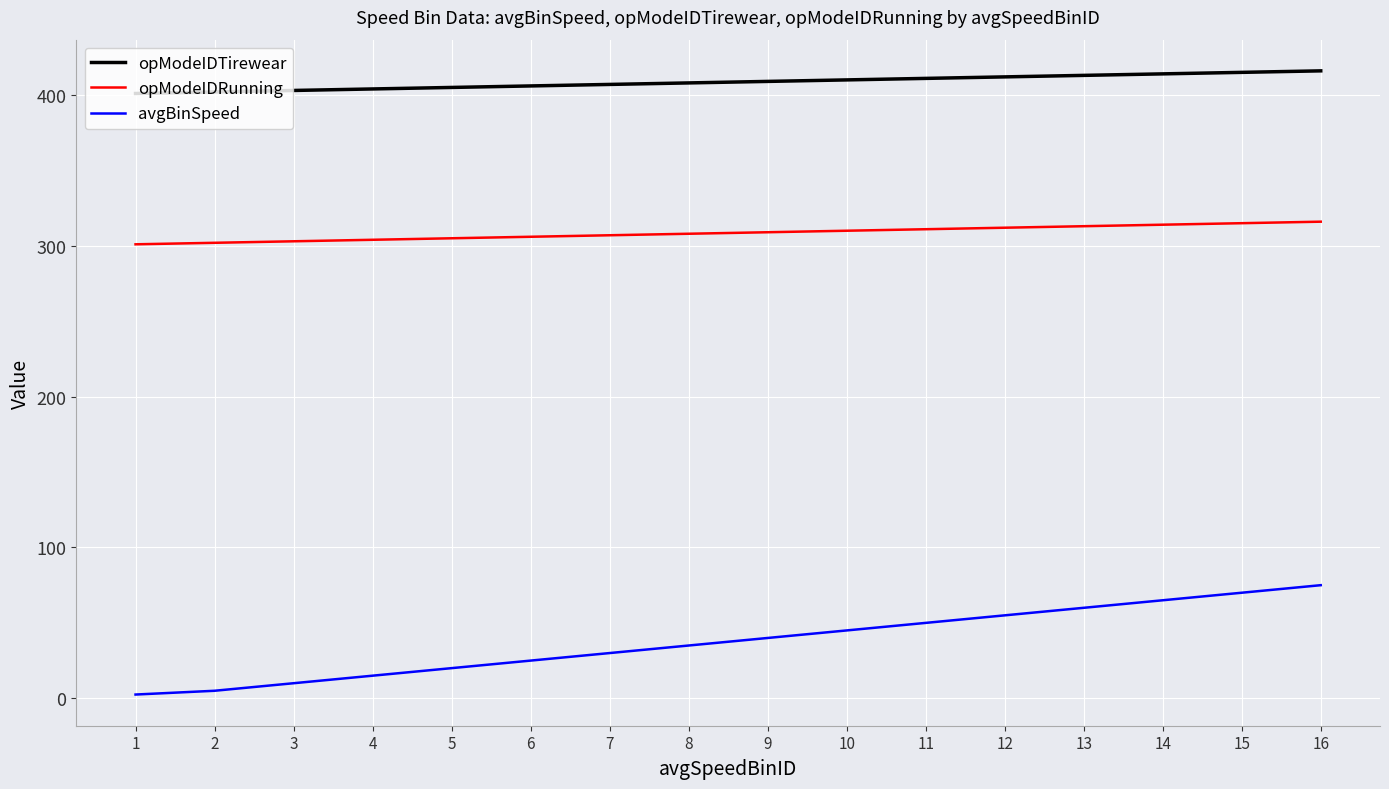

What are all the series names shown in the legend?

opModeIDTirewear, opModeIDRunning, avgBinSpeed